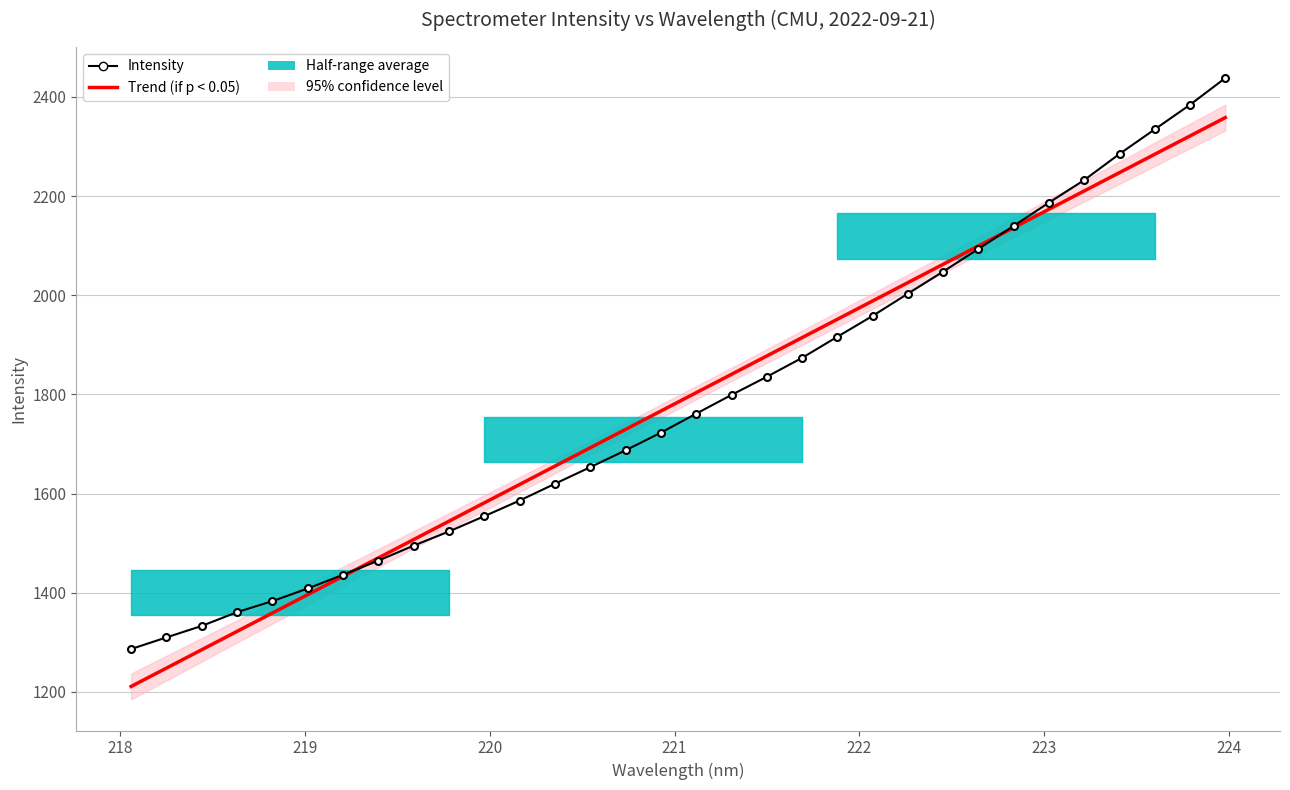

What is the smallest value displayed?

1211.0